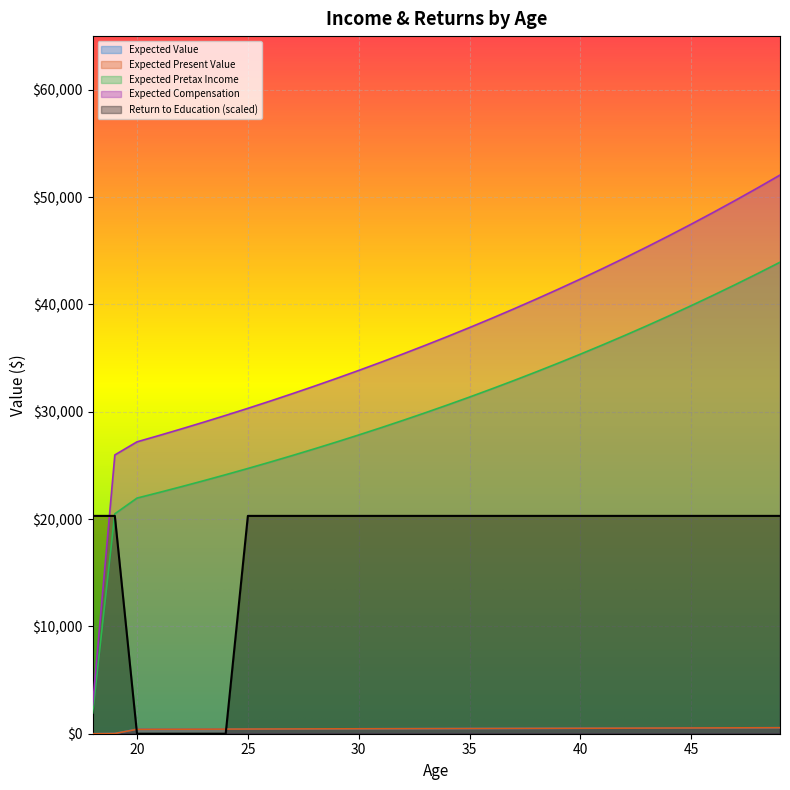

How many categories are shown in the chart?

32